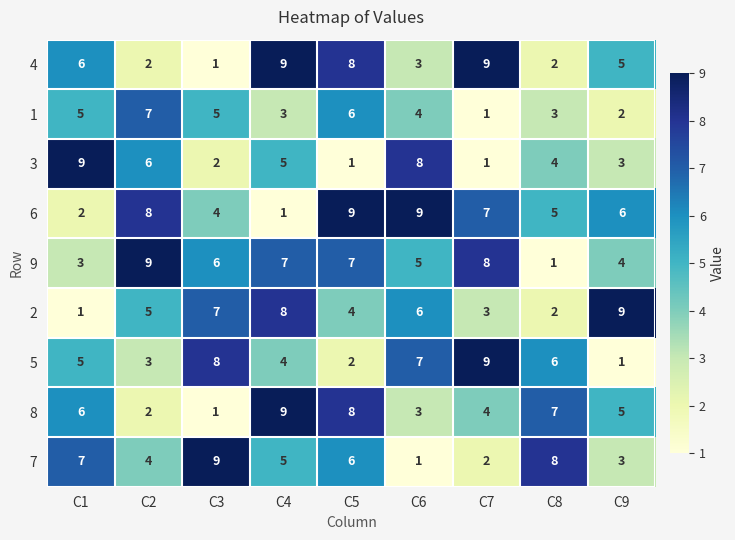

At which label does 8 reach its minimum?

C3